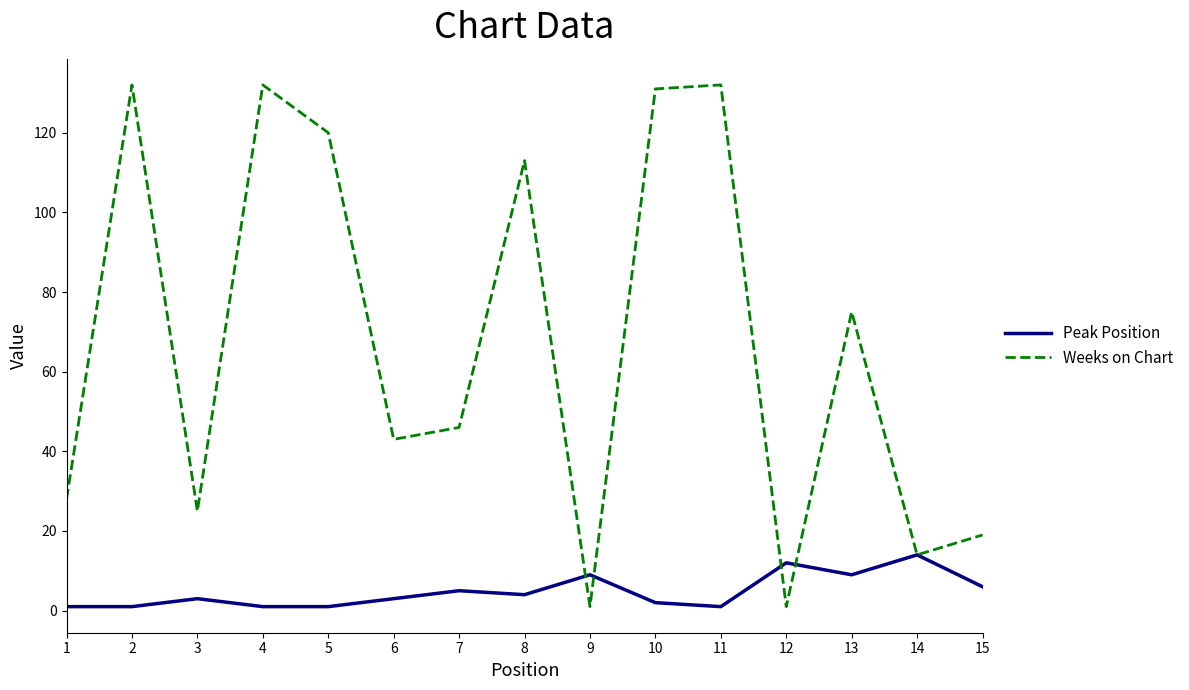

In Weeks on Chart, how many points are lower than both neighbors (excluding endpoints)?

5